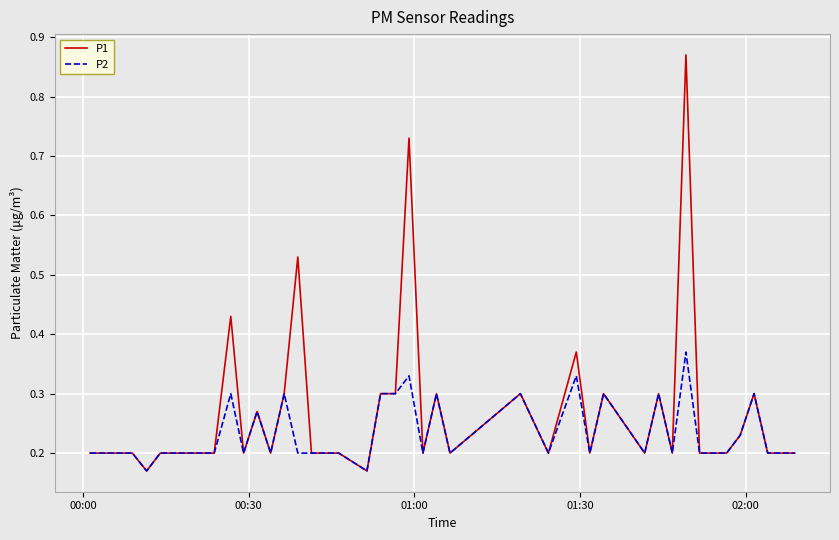

Which series has the largest total across all categories?

P1